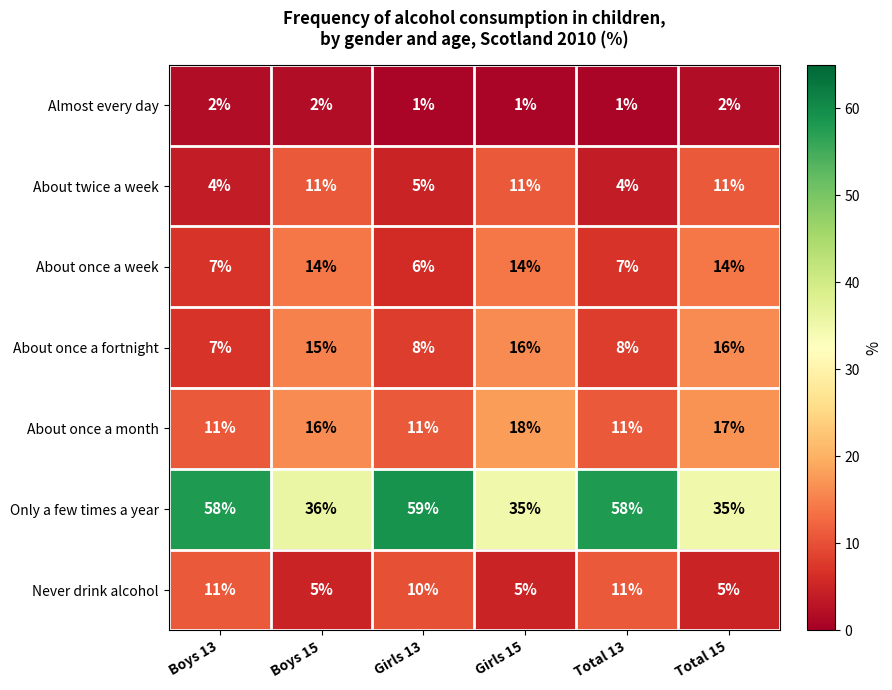

How many data points does each series have?

6